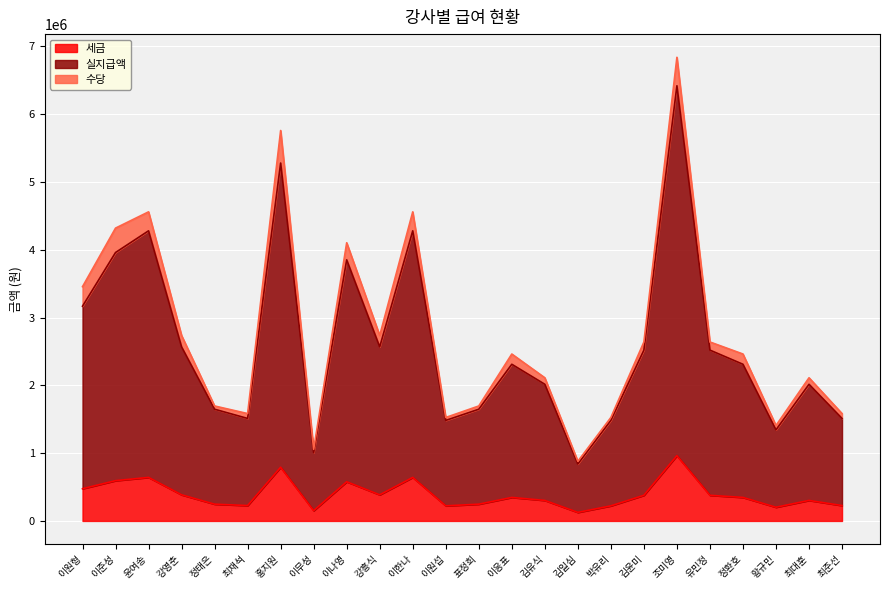

Which category has the highest value in the 세금 series?

조미영